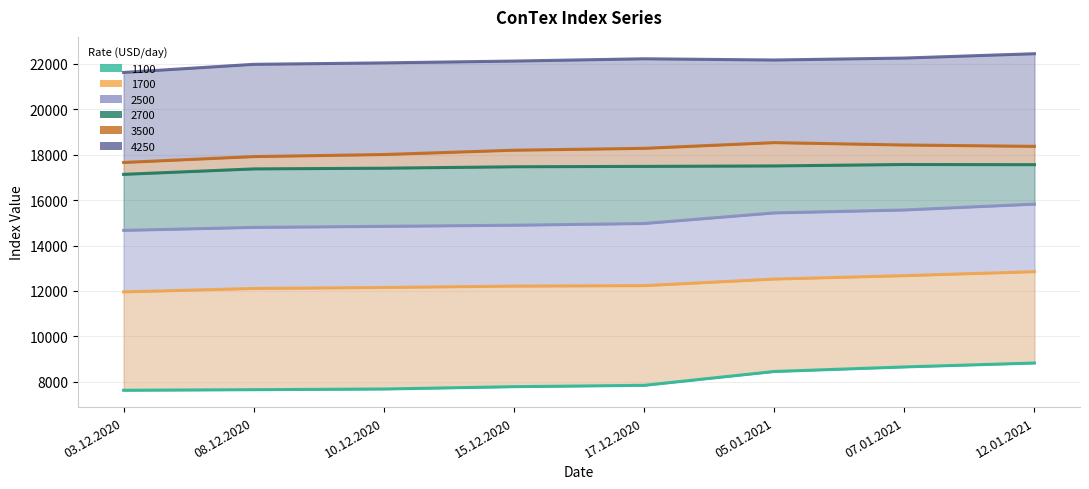

Does the chart have visible grid lines?

Yes